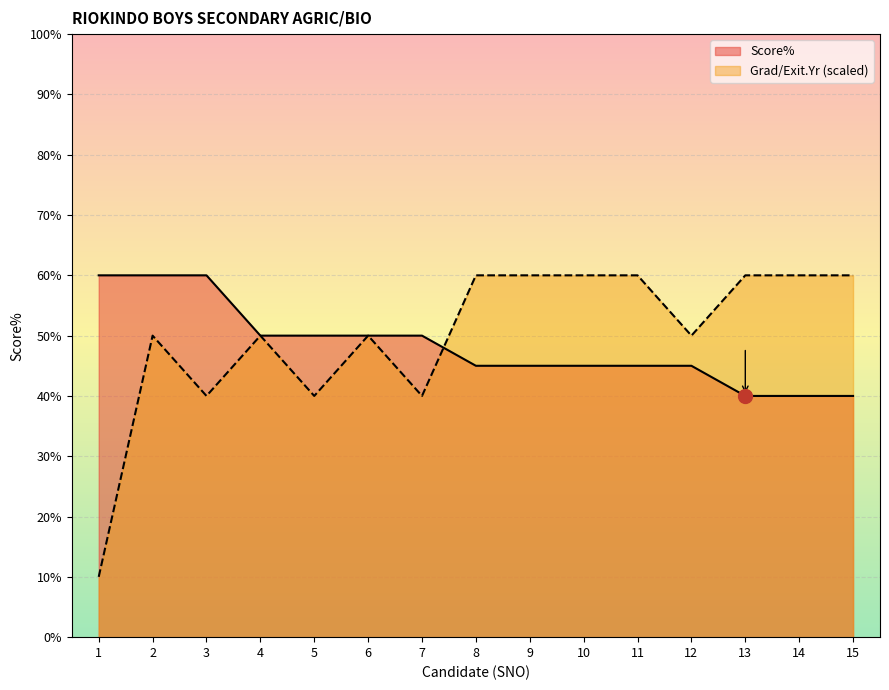

At 14, list the series in order from smallest to largest.

Score%, Grad/Exit.Yr (scaled)